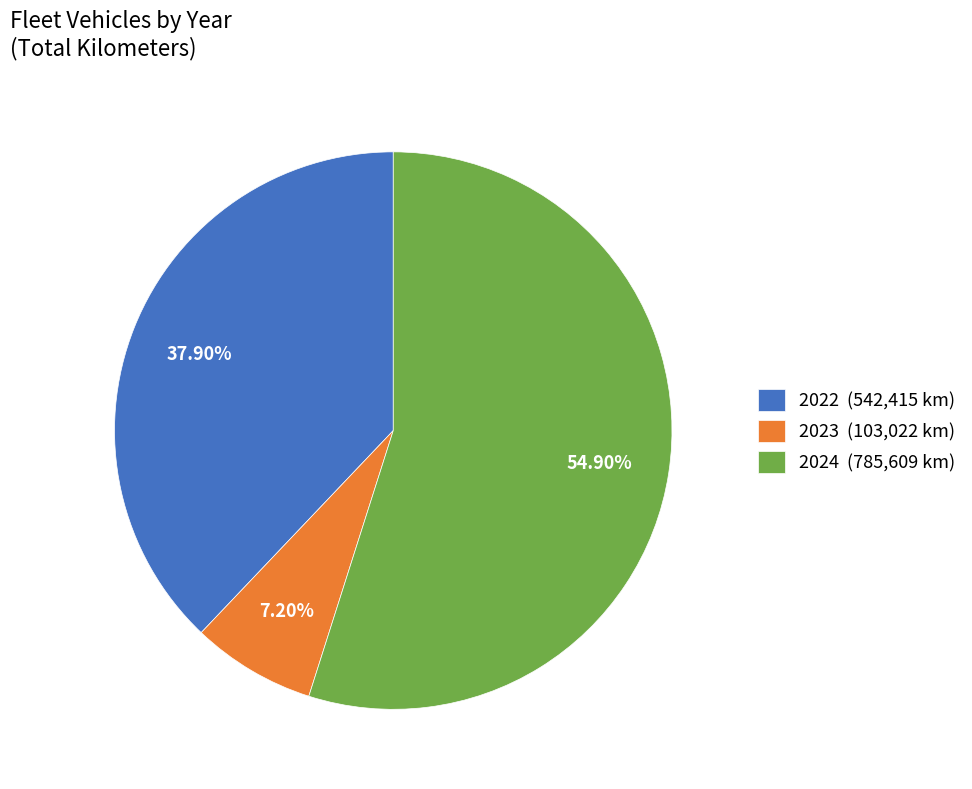

Which has a higher value, 2023 (103,022 km) or 2024 (785,609 km)?

2024 (785,609 km)